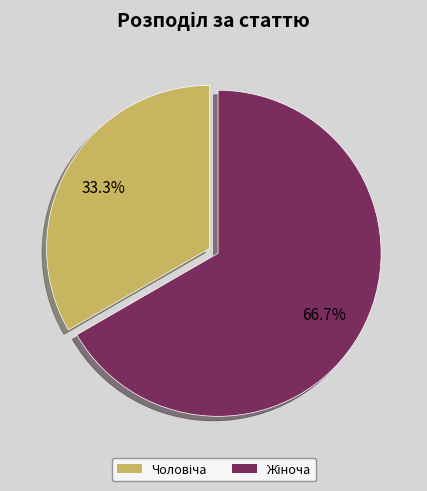

Does any single category account for the majority?

Yes